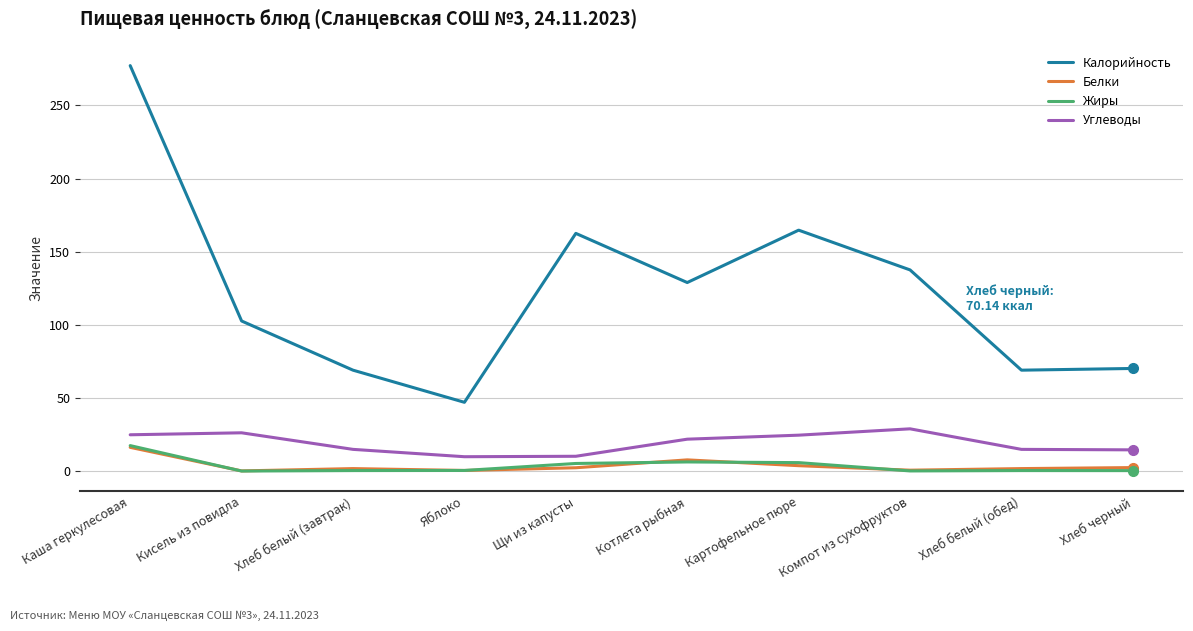

What is the maximum value for Калорийность?

277.2